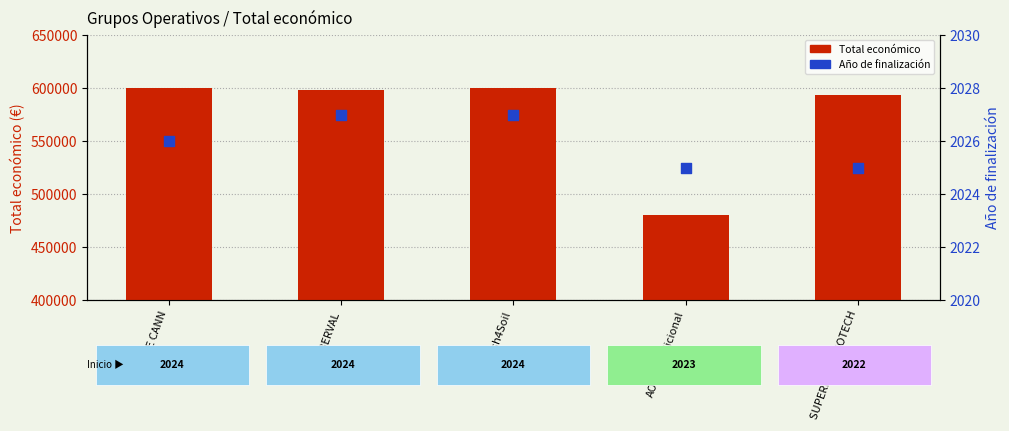

At which category is the sum across all series the highest?

Ash4Soil